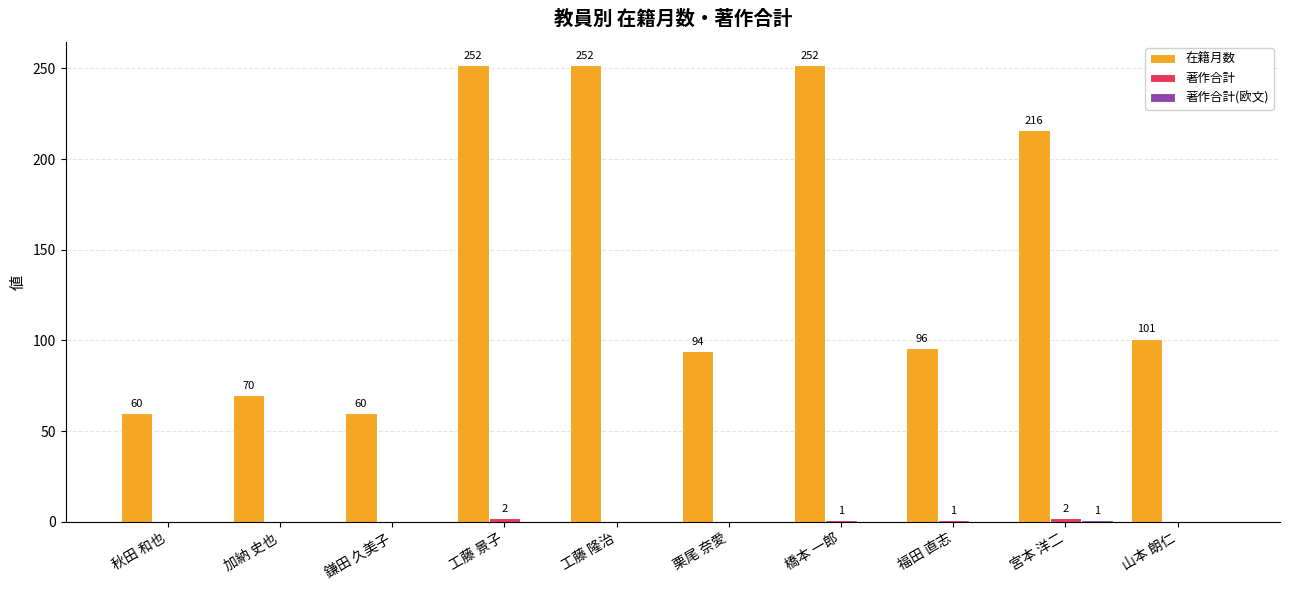

The 在籍月数 series shows 252 at 橋本 一郎. True or false?

True